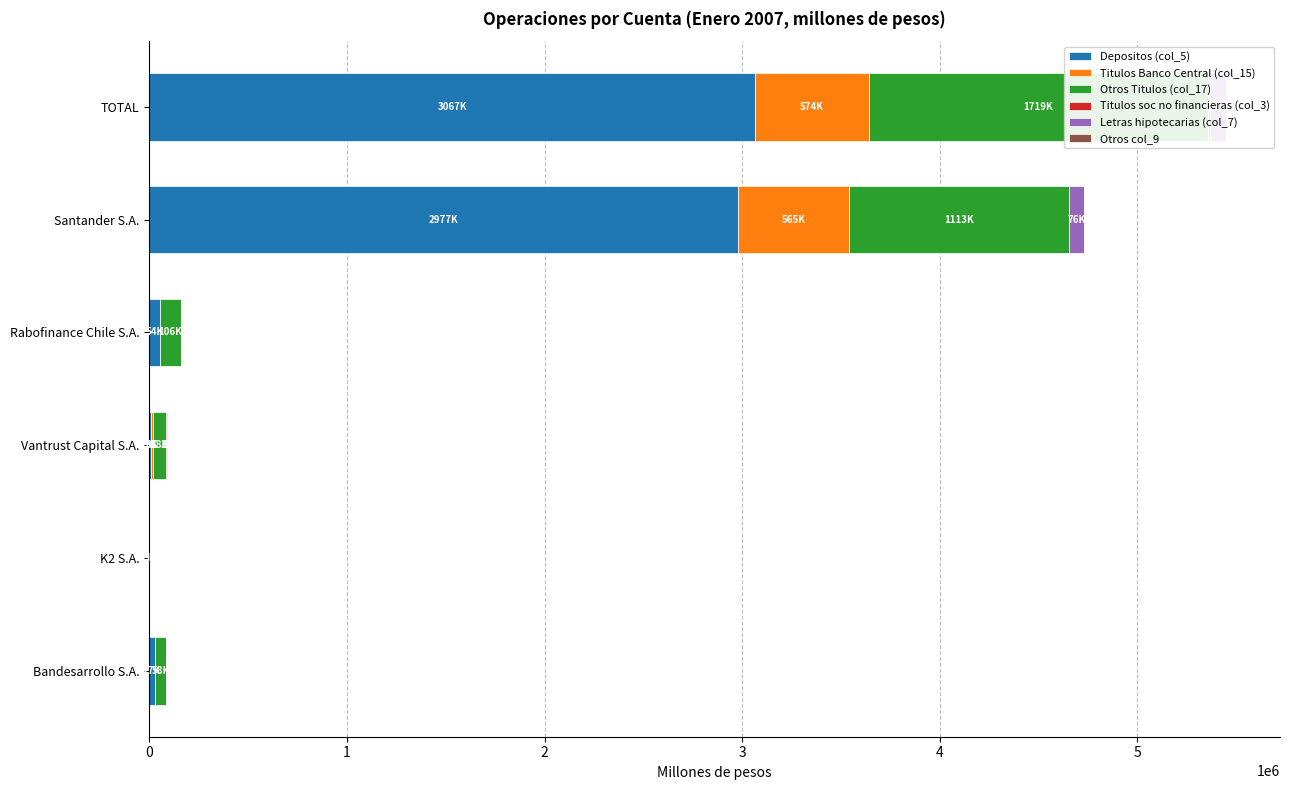

Reading left to right, extract all data points from this chart.

Depositos (col_5): 26875.7	0.0	9468.9	53707.3	2976807.0	3066859.0
Titulos Banco Central (col_15): 0.0	0.0	8489.4	0.0	564793.9	573543.9
Otros Titulos (col_17): 57609.4	0.0	67652.2	106437.7	1112708.0	1718905.6
Titulos soc no financieras (col_3): 0.0	4916.6	3394.8	0.0	0.0	8311.4
Letras hipotecarias (col_7): 0.0	0.0	6104.7	0.0	76054.4	82159.1
Otros col_9: 0.0	195.1	18.6	0.0	0.0	213.7